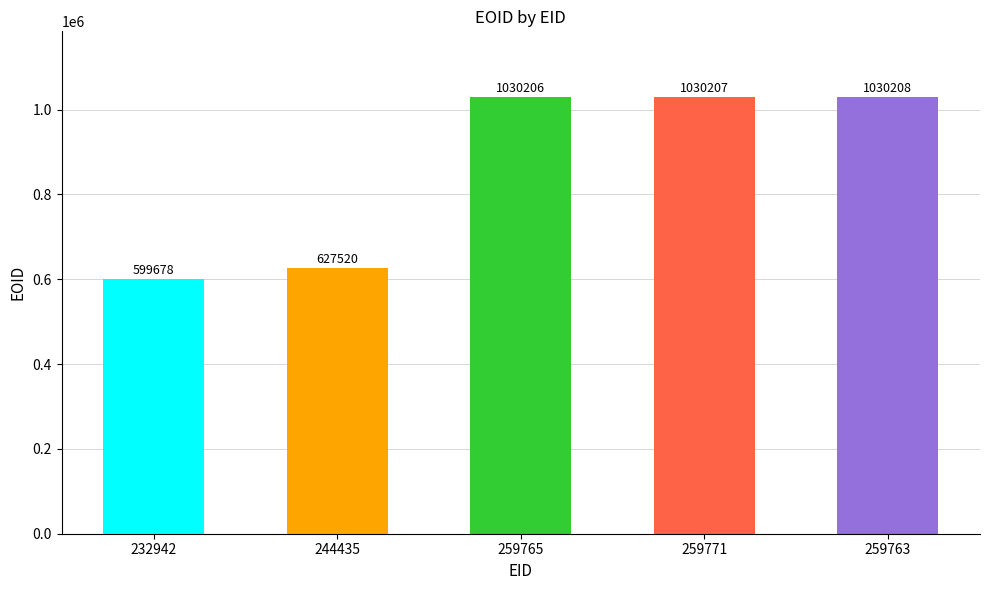

Reading left to right, what are all the values shown in this chart?

599678	627520	1030206	1030207	1030208